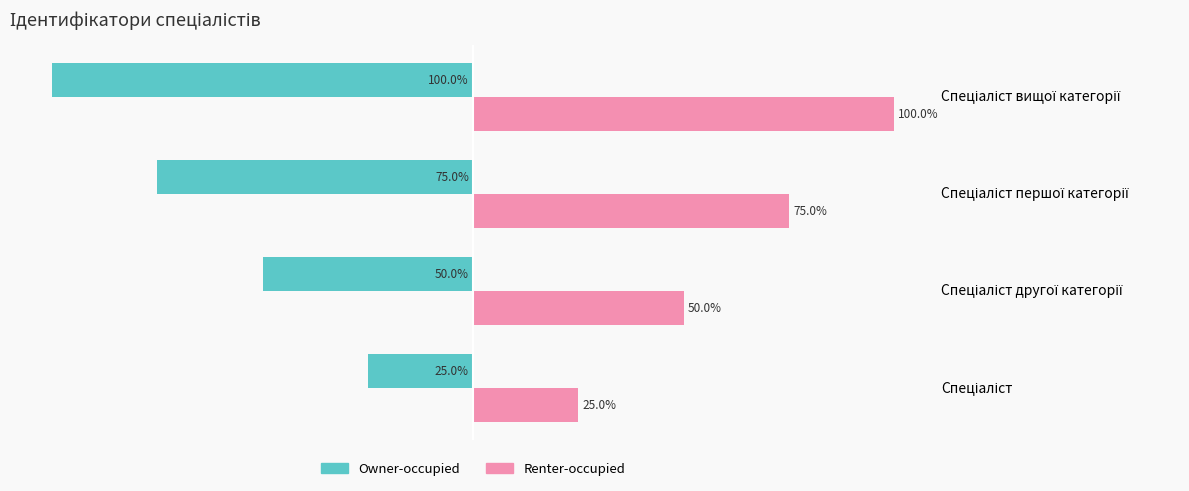

Which series has the largest total across all categories?

Renter-occupied